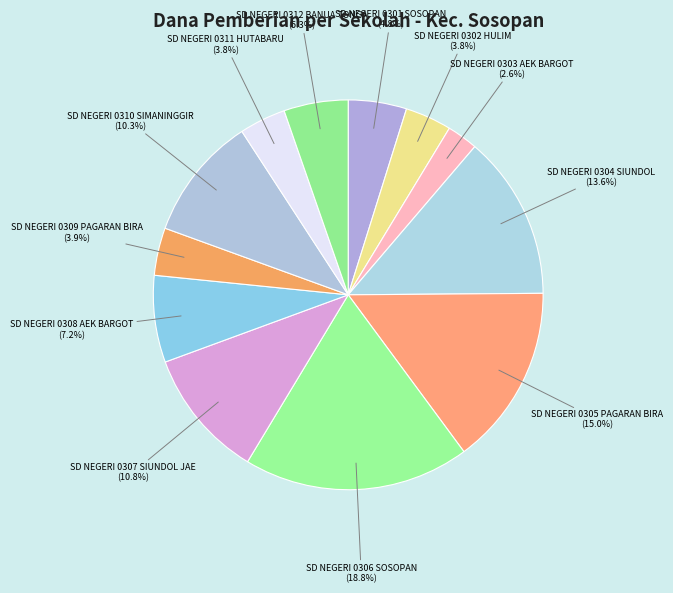

Is there a majority slice in this chart?

No